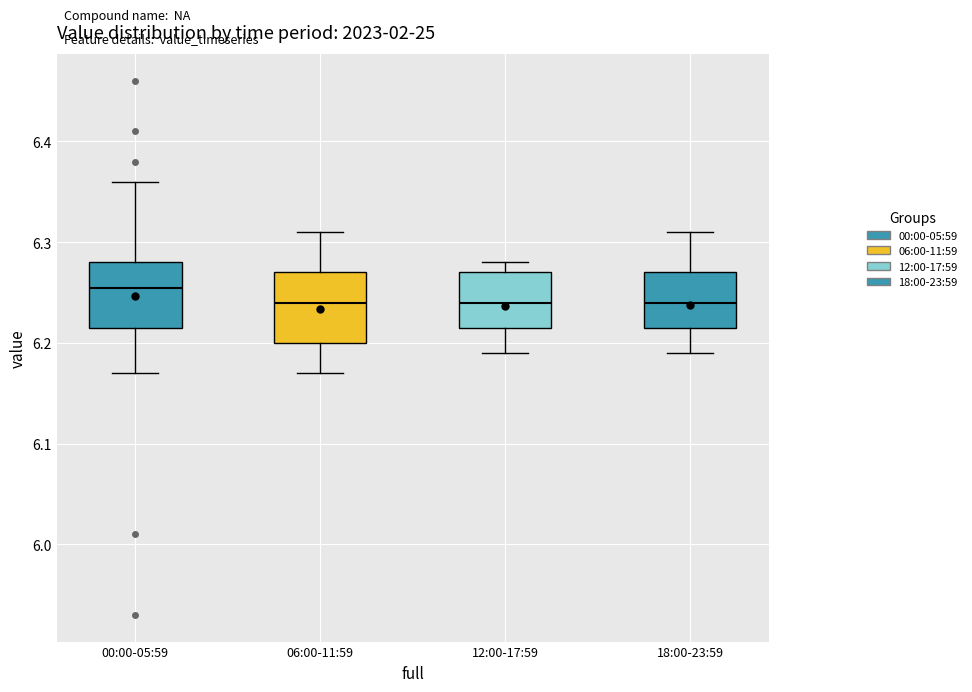

Reading left to right, read every box against the y-axis: the position of its median line, the range the box covers, and the ends of its whiskers. The values are not printed on the chart, so give them approximately, as read against the axis.

00:00-05:59: median 6.26, box 6.22 to 6.28, whiskers 6.17 to 6.36
06:00-11:59: median 6.24, box 6.20 to 6.27, whiskers 6.17 to 6.31
12:00-17:59: median 6.24, box 6.22 to 6.27, whiskers 6.19 to 6.28
18:00-23:59: median 6.24, box 6.22 to 6.27, whiskers 6.19 to 6.31